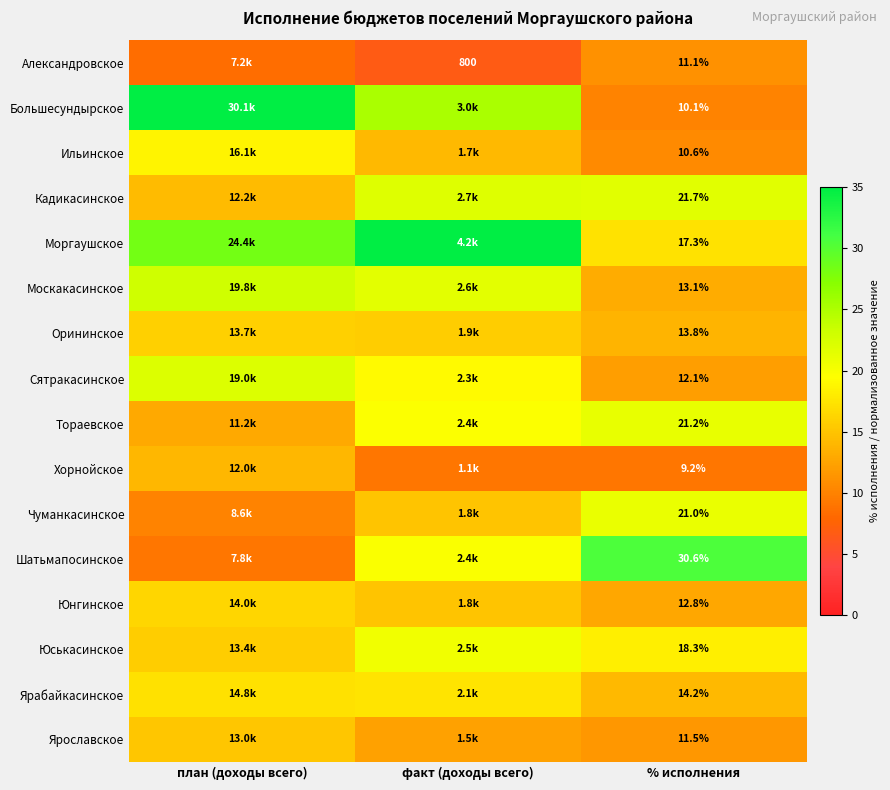

At how many categories does at least one series exceed 9?

3